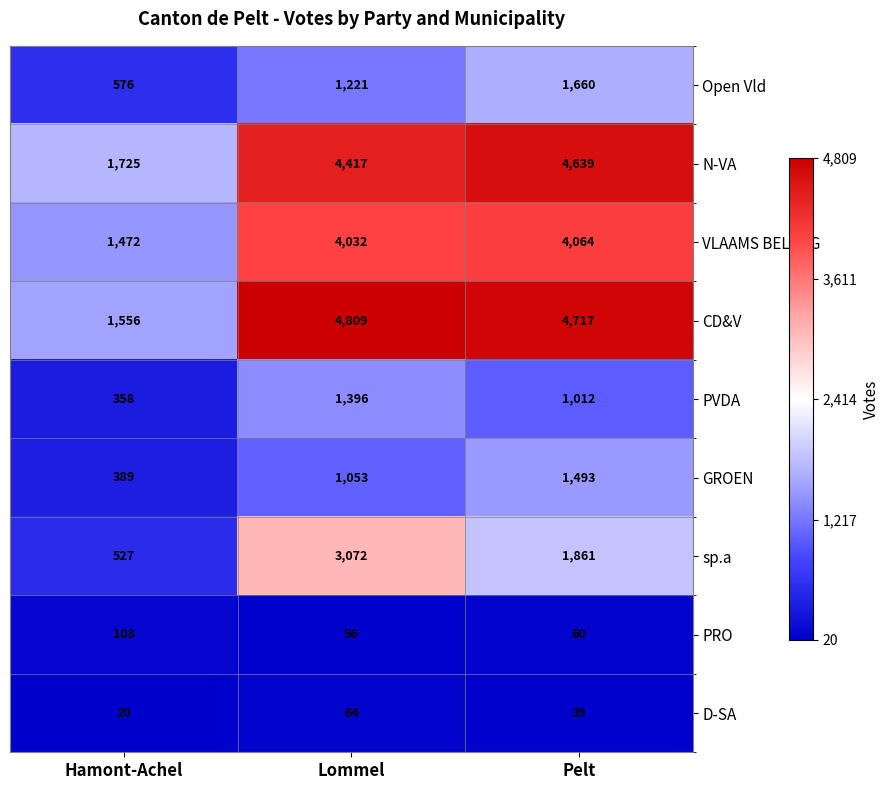

What is the difference between the highest and lowest values at Hamont-Achel?

1705